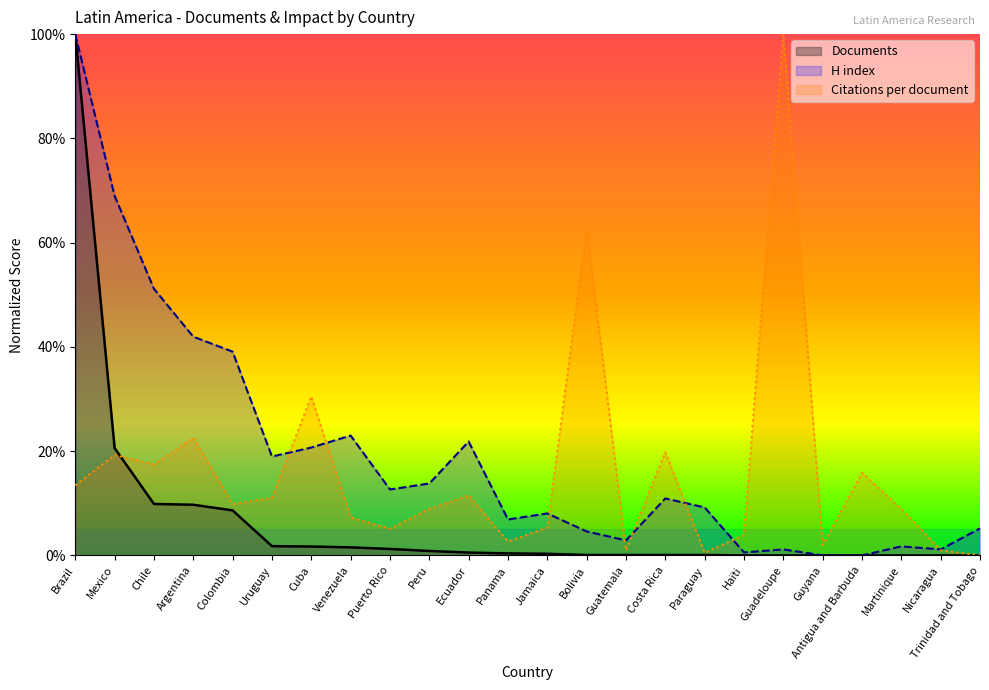

Which series has the widest spread of values?

Citations per document